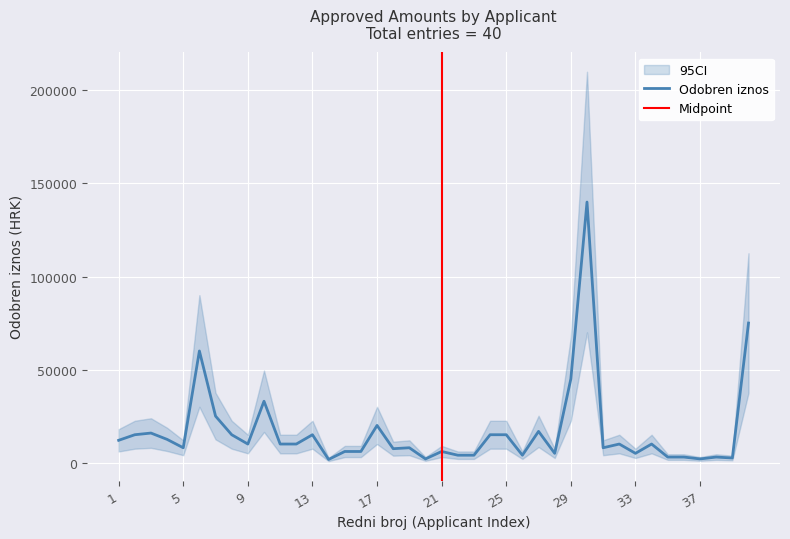

True or false: the data shows 10000 at 34.

True